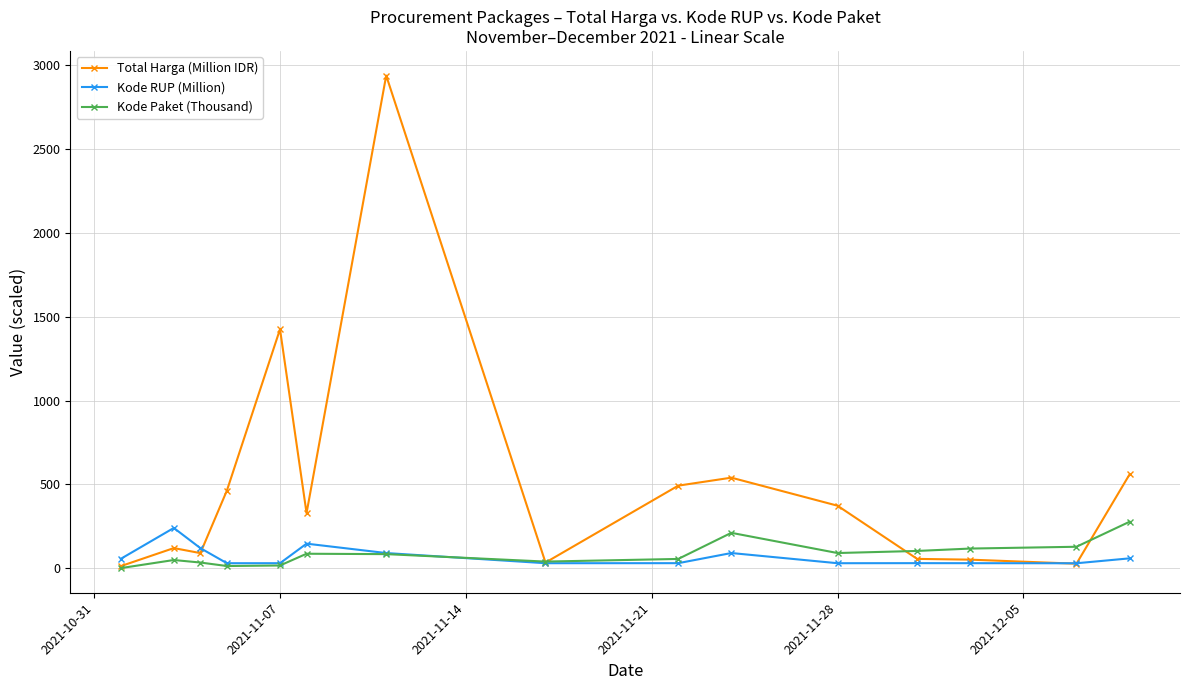

True or false: Kode RUP (Million) has more than 2 interior local peaks.

True